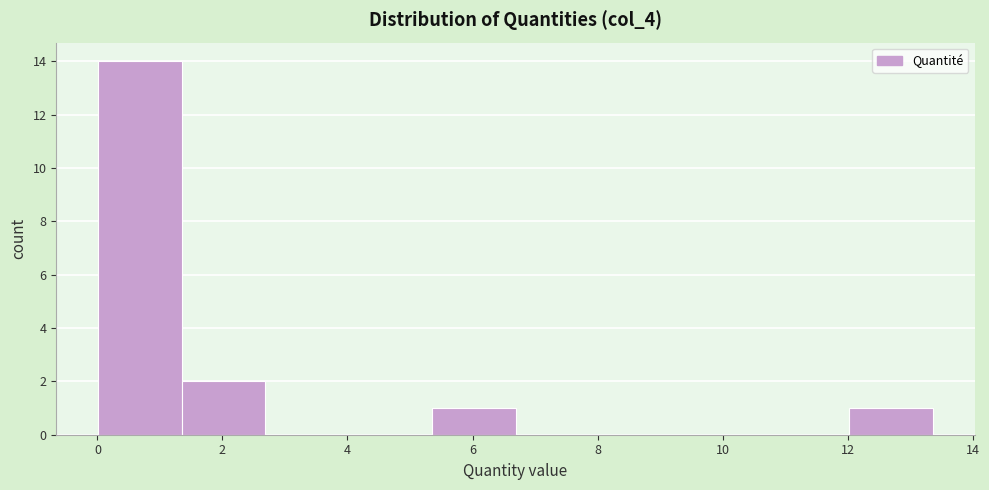

Which range on the x-axis has the tallest bar?

0.0 to 1.4